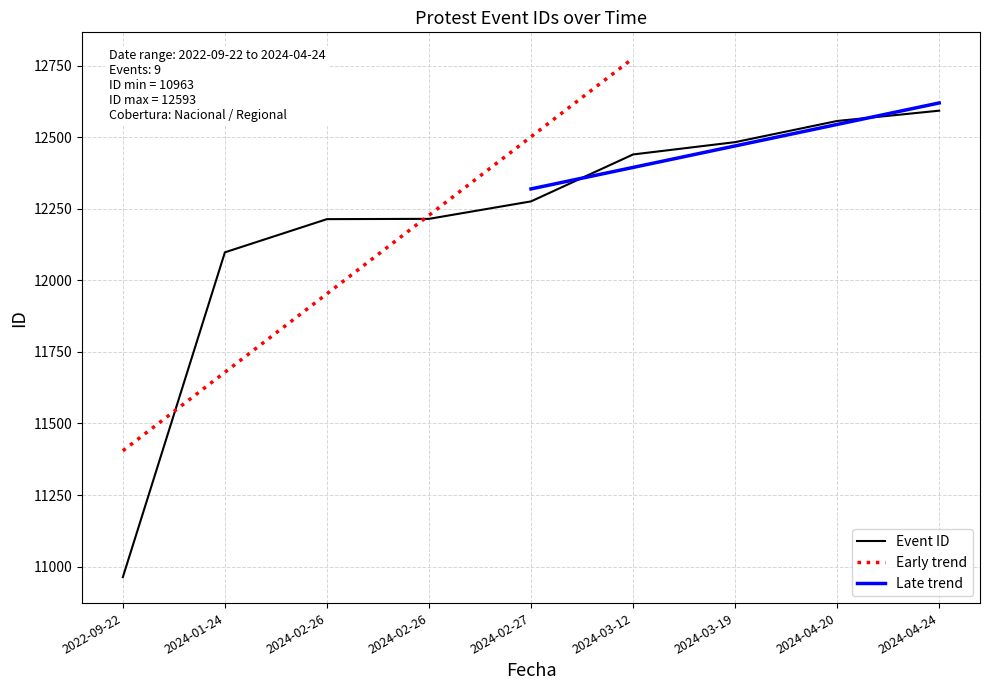

What is the difference between the maximum and minimum values?

1630